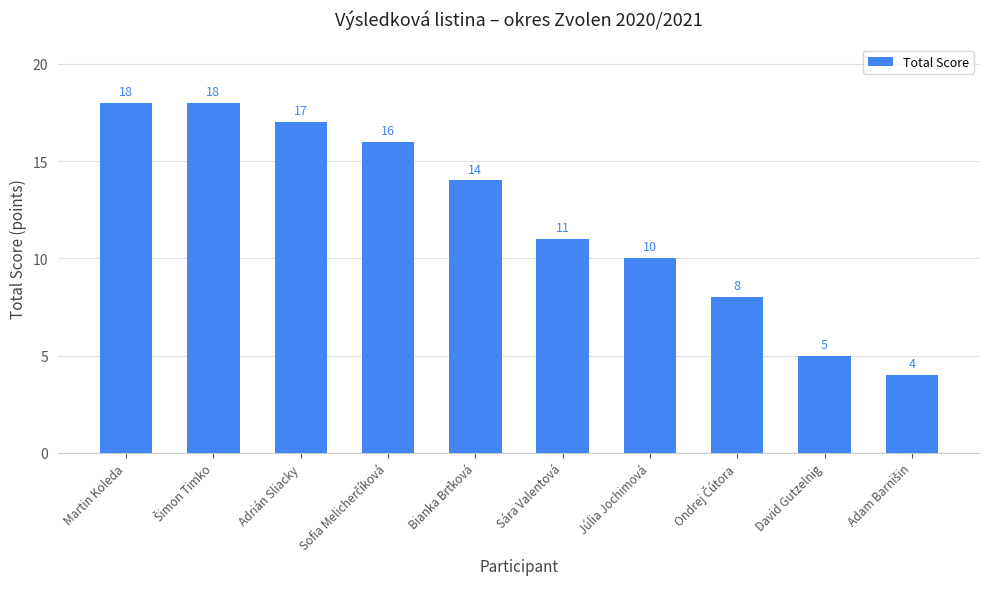

What is the greatest value displayed?

18